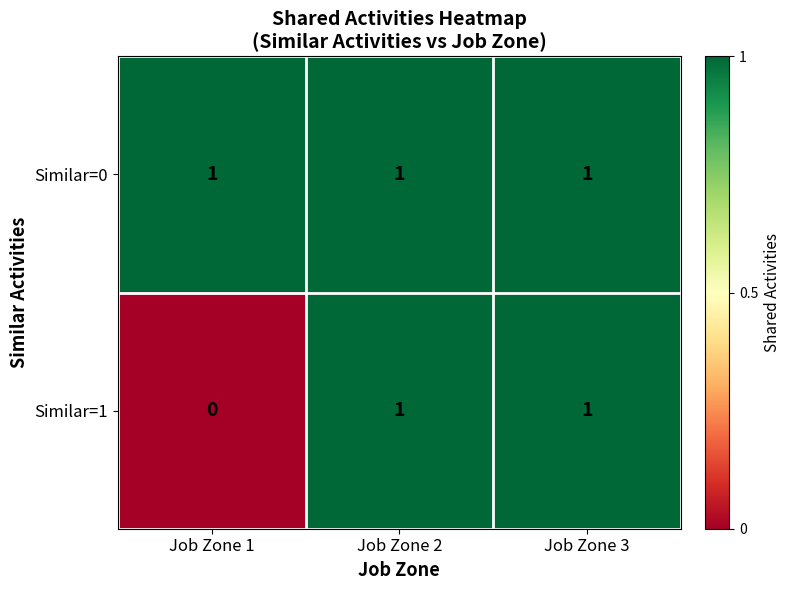

List the series in order of their overall mean, highest first.

Similar=0, Similar=1